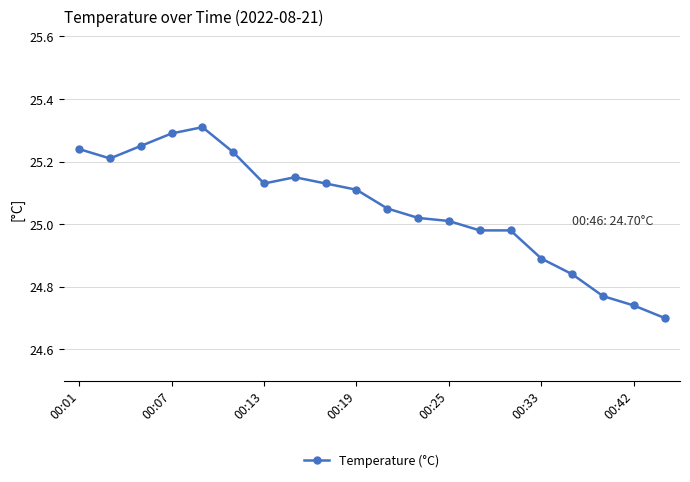

Is this an area chart (filled region under the line)?

No